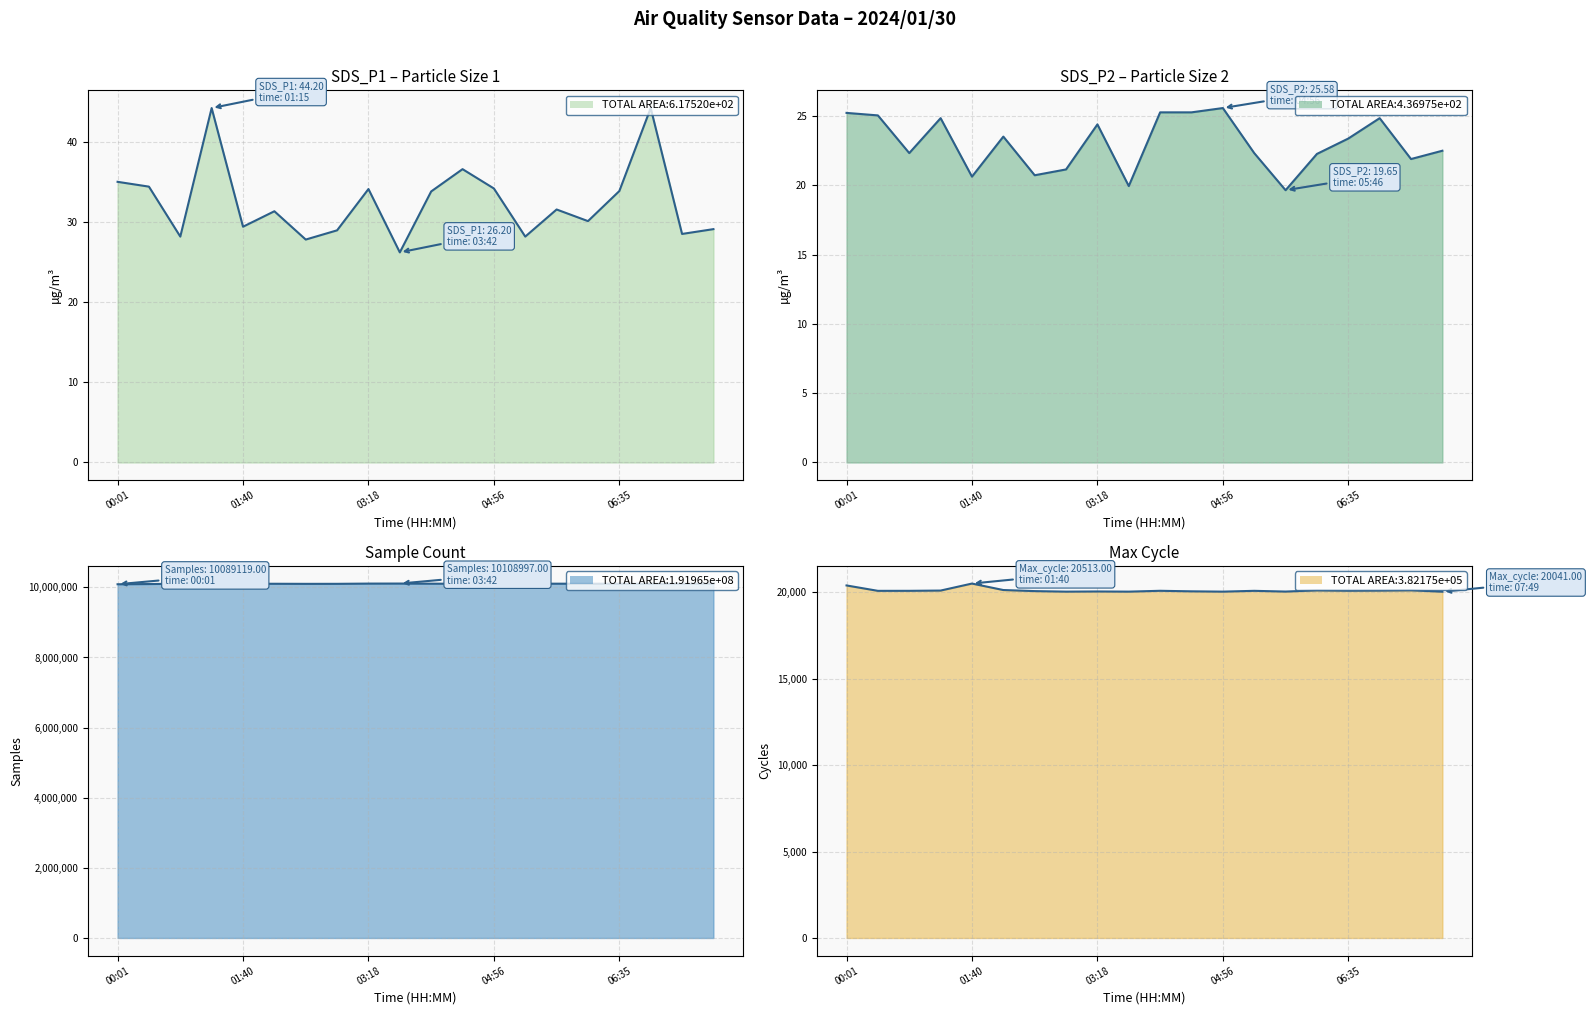

True or false: Max_cycle line has more than 0 points higher than both neighbors.

True